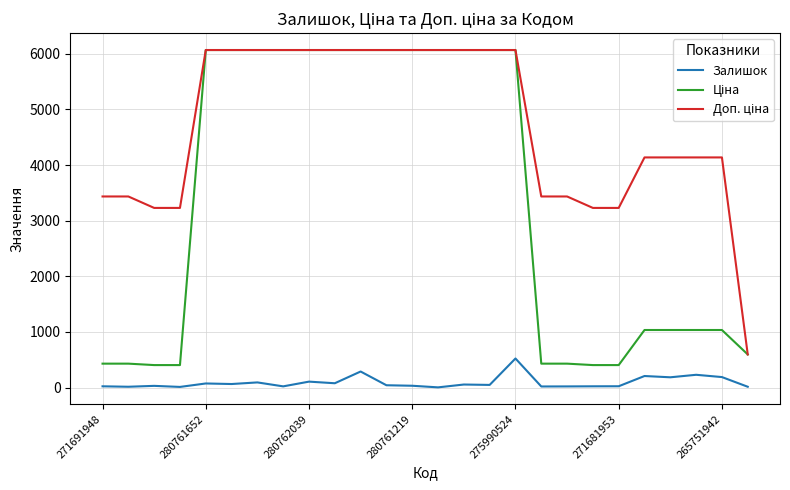

What is the maximum value shown in the chart?

6067.2